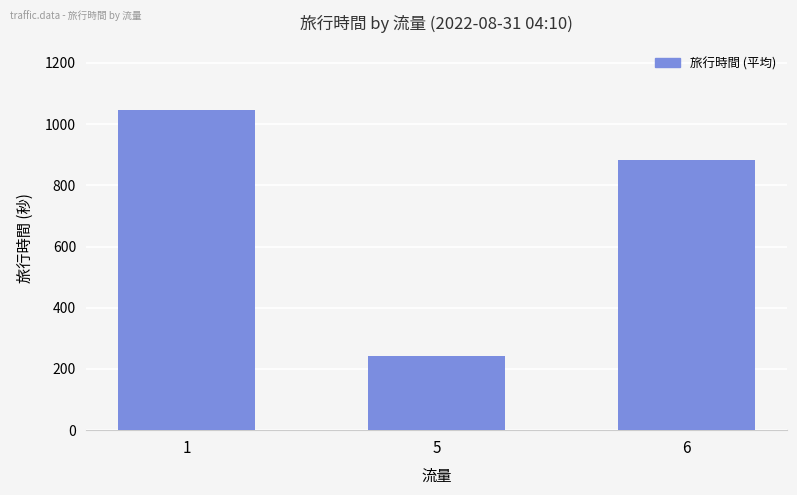

How many bars are there in total?

3